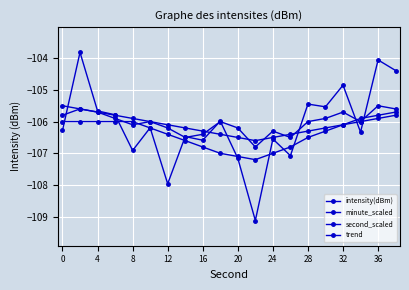

Is this an area chart (filled region under the line)?

No